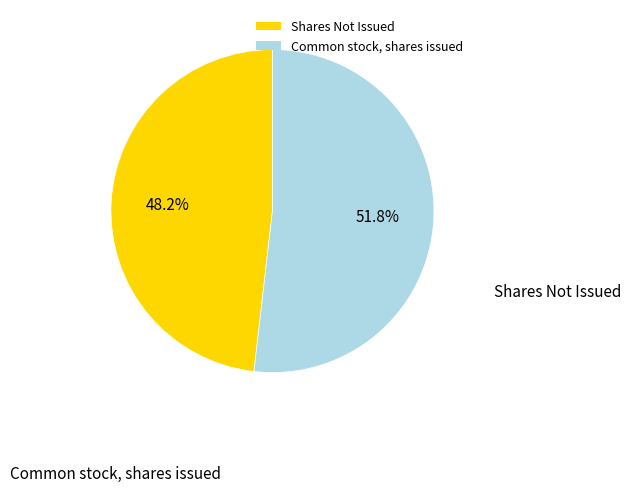

Does any single category account for the majority?

Yes